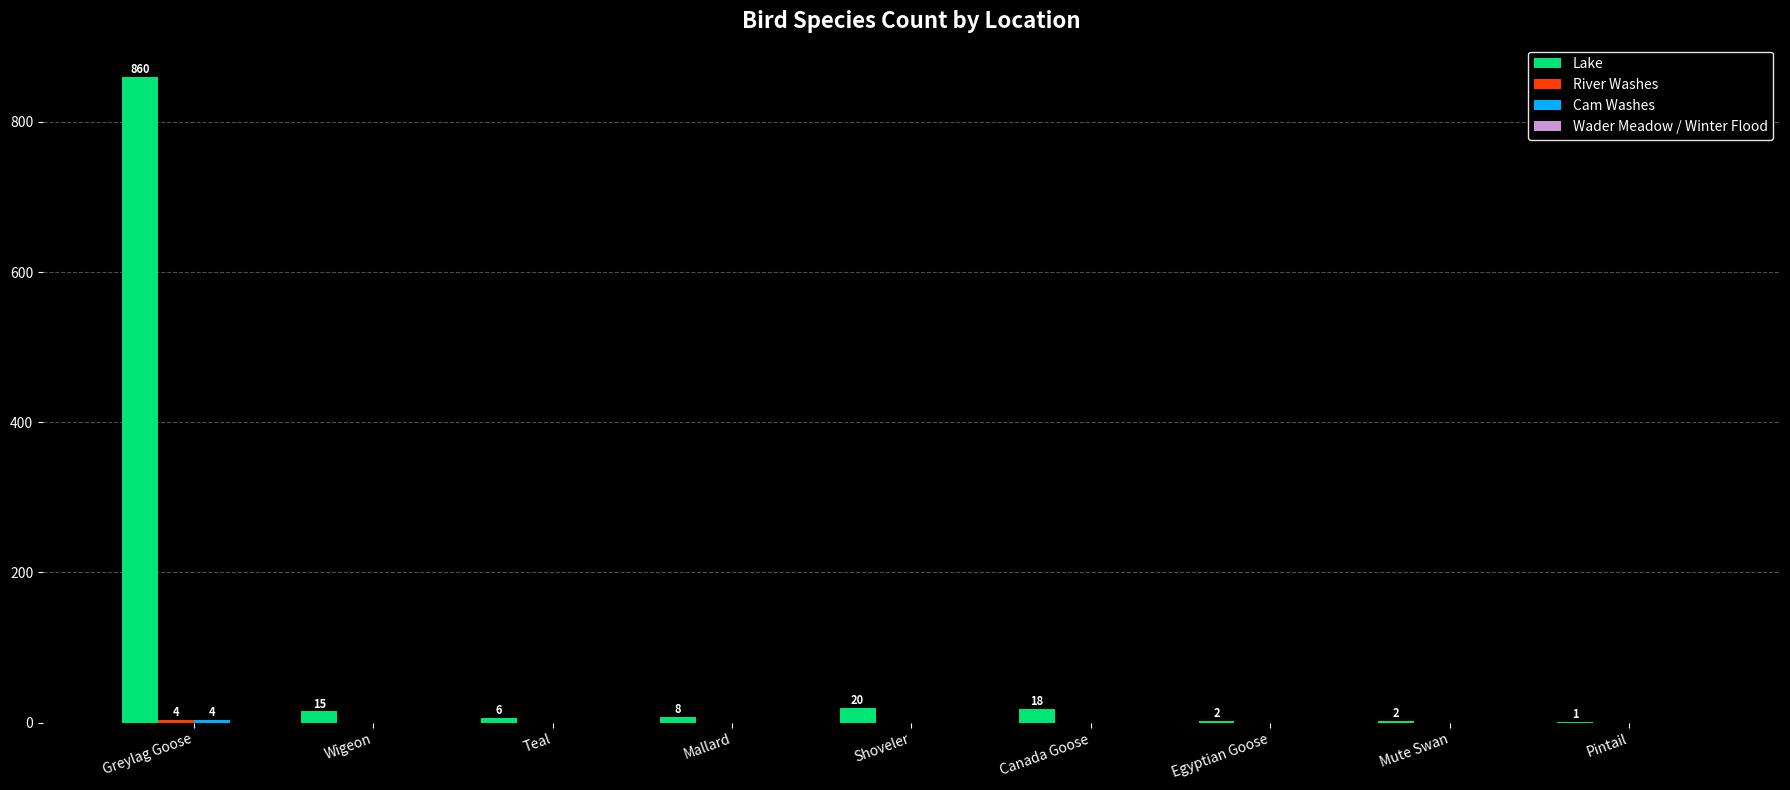

Which series changed the most between Shoveler and Egyptian Goose?

Lake